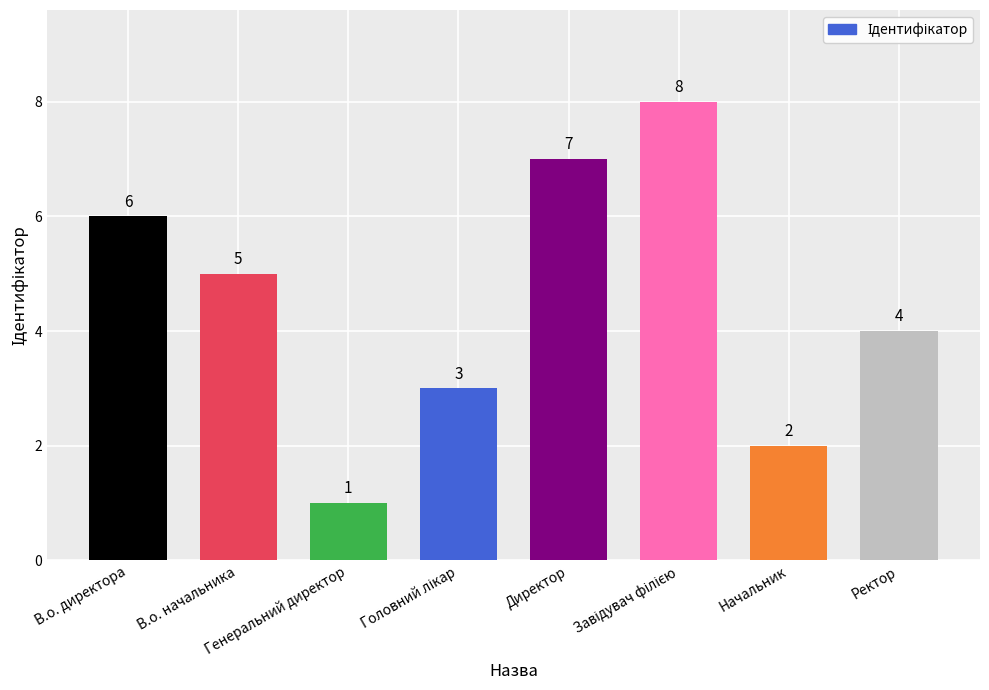

Count the number of data series in this chart.

1